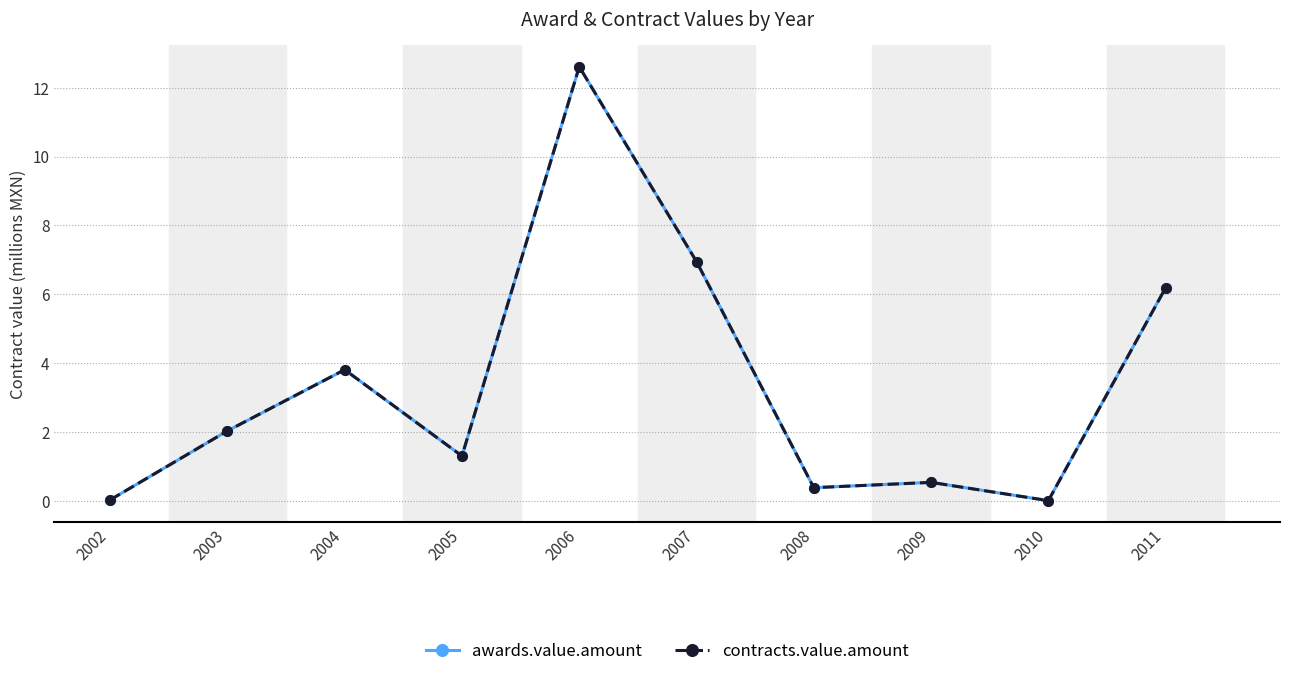

Does the chart have visible grid lines?

Yes